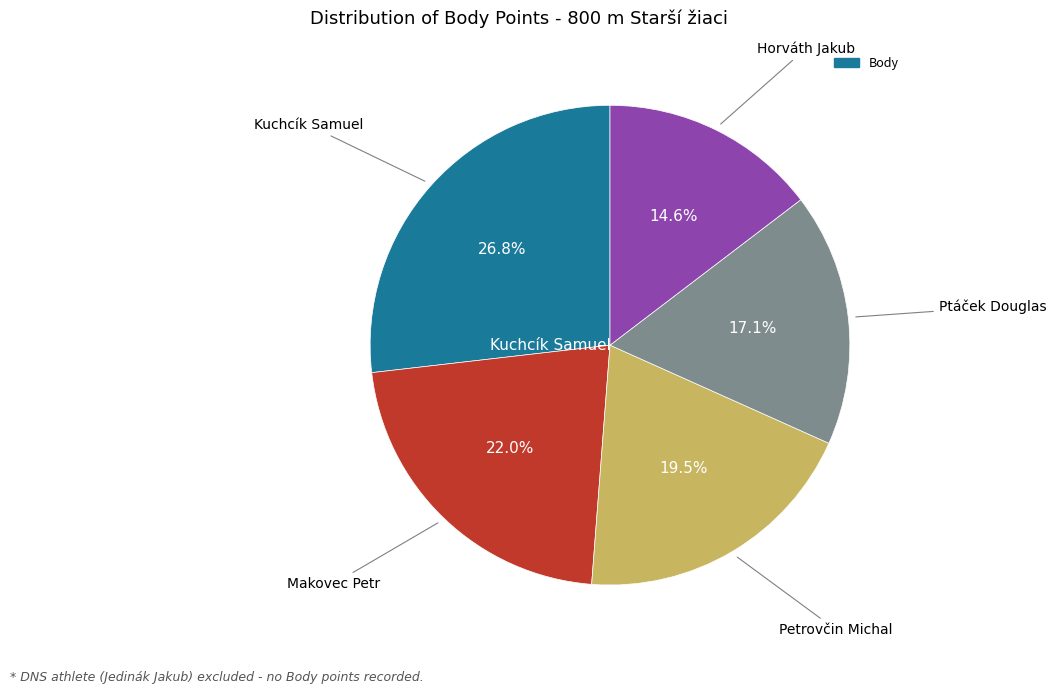

Is there a majority slice in this chart?

No